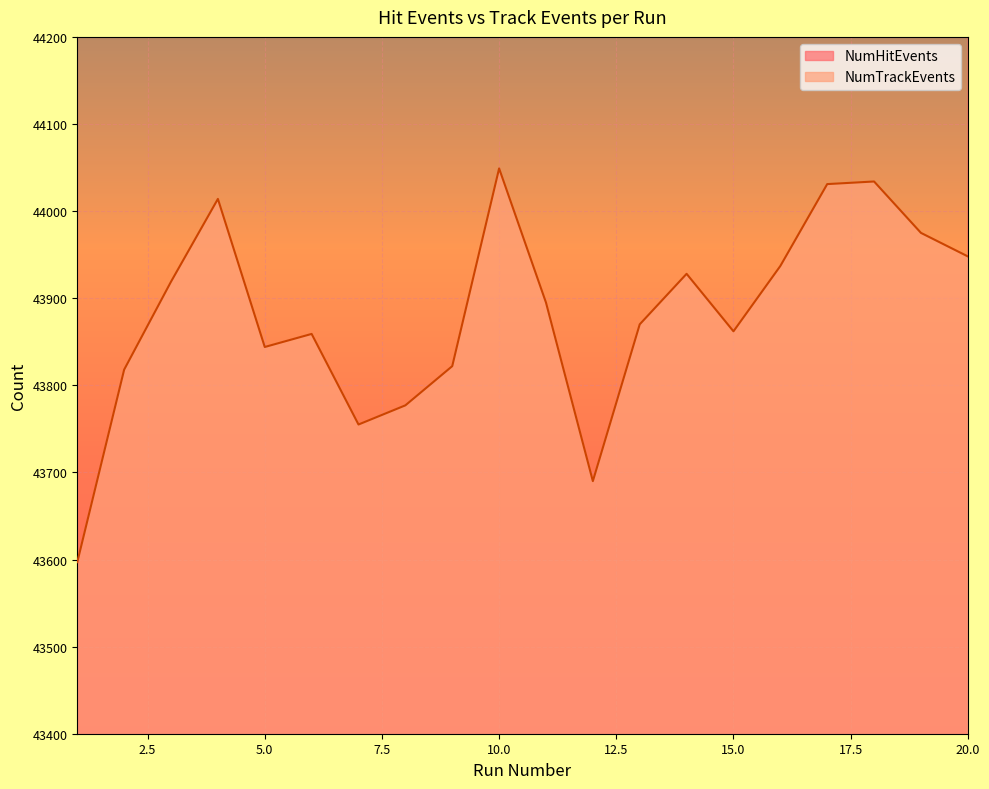

Does the chart display data point markers on the line(s)?

No